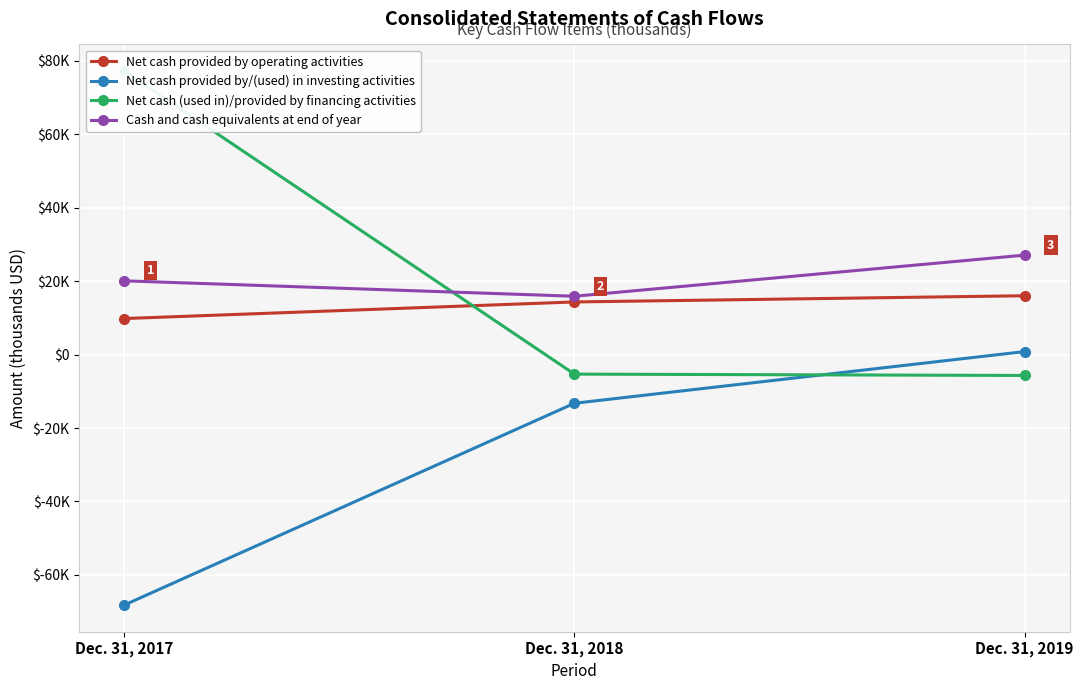

Reading left to right, extract all data points from this chart.

Net cash provided by operating activities: Dec. 31, 2017=9830	Dec. 31, 2018=14354	Dec. 31, 2019=16045
Net cash provided by/(used) in investing activities: Dec. 31, 2017=-68214	Dec. 31, 2018=-13246	Dec. 31, 2019=828
Net cash (used in)/provided by financing activities: Dec. 31, 2017=77233	Dec. 31, 2018=-5307	Dec. 31, 2019=-5675
Cash and cash equivalents at end of year: Dec. 31, 2017=20107	Dec. 31, 2018=15908	Dec. 31, 2019=27106